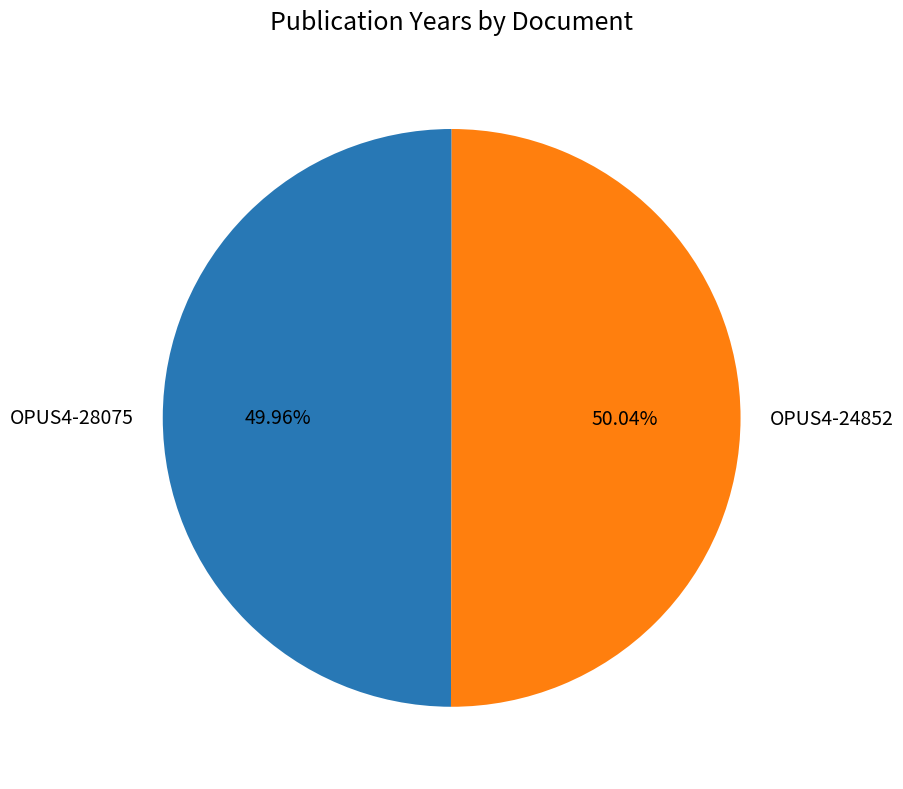

Is there a majority slice in this chart?

Yes